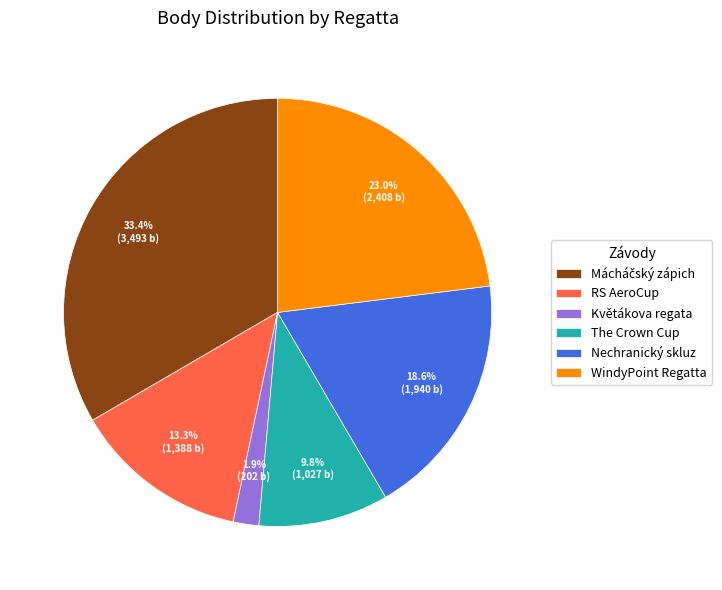

True or false: The Crown Cup accounts for 10% of the total.

True